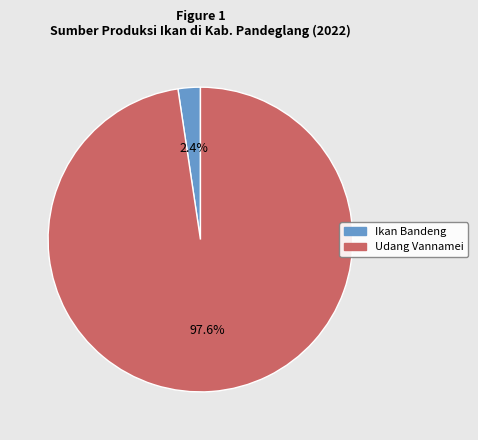

What percentage is the Udang Vannamei slice, to the nearest percent?

98%